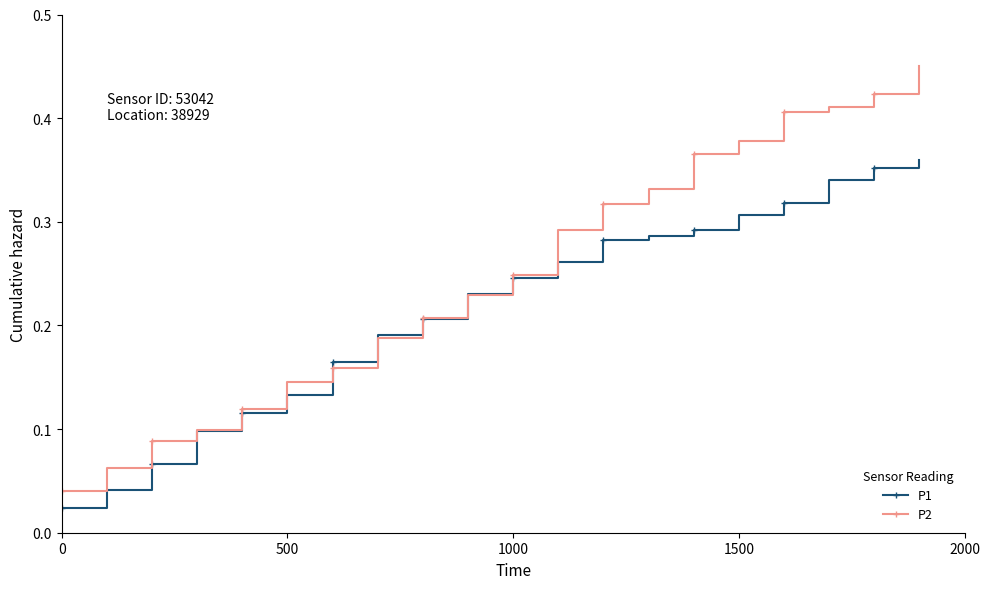

List the series in order of their overall mean, lowest first.

P1, P2